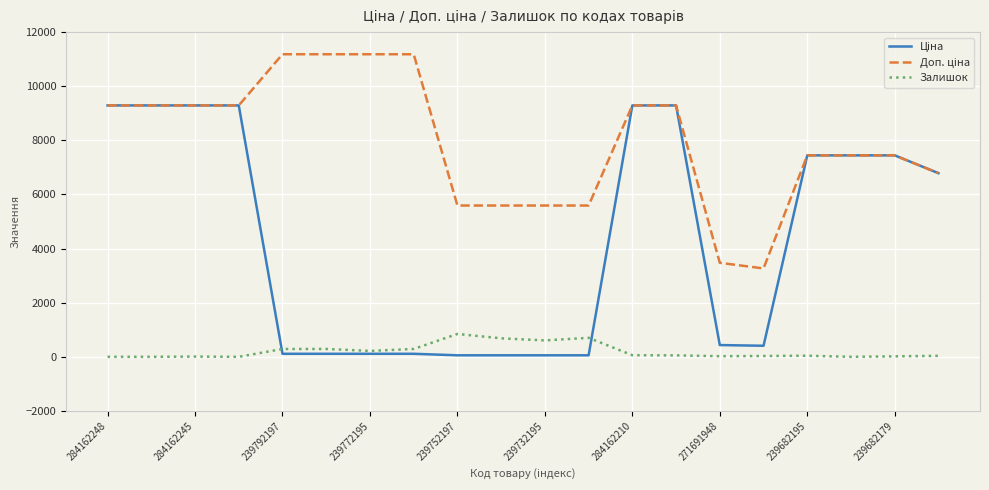

What is the maximum value shown in the chart?

11182.0